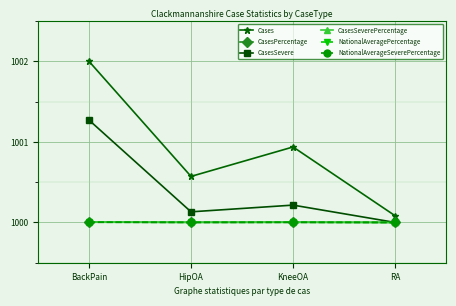

What is the label of the 3rd point from the right?

HipOA